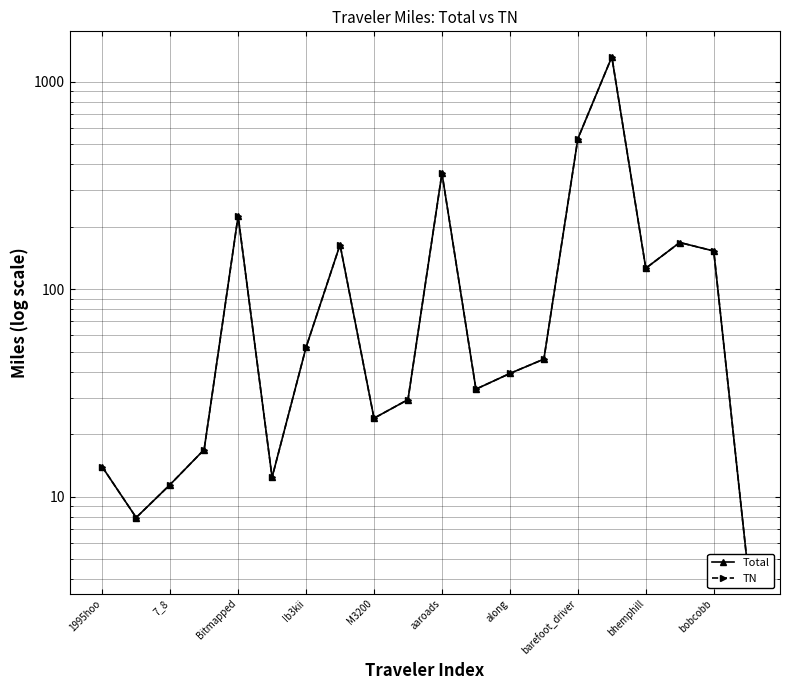

At how many categories does at least one series exceed 619?

1